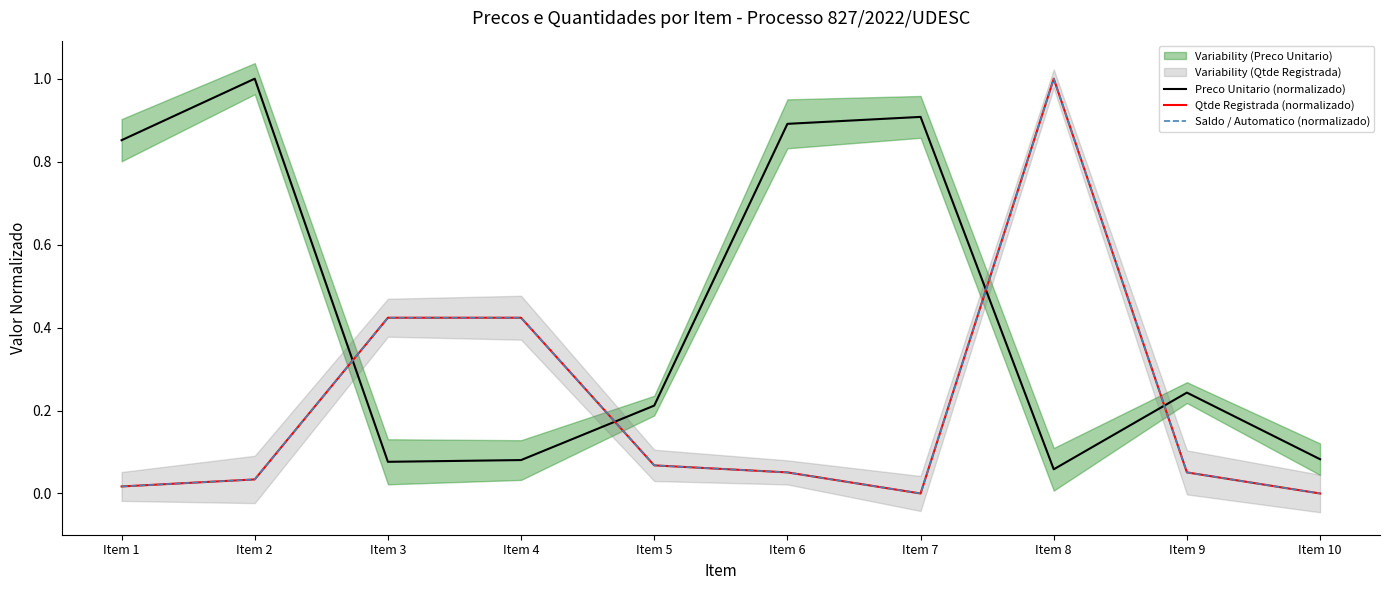

Between Item 6 and Item 4, which is larger?

Item 6